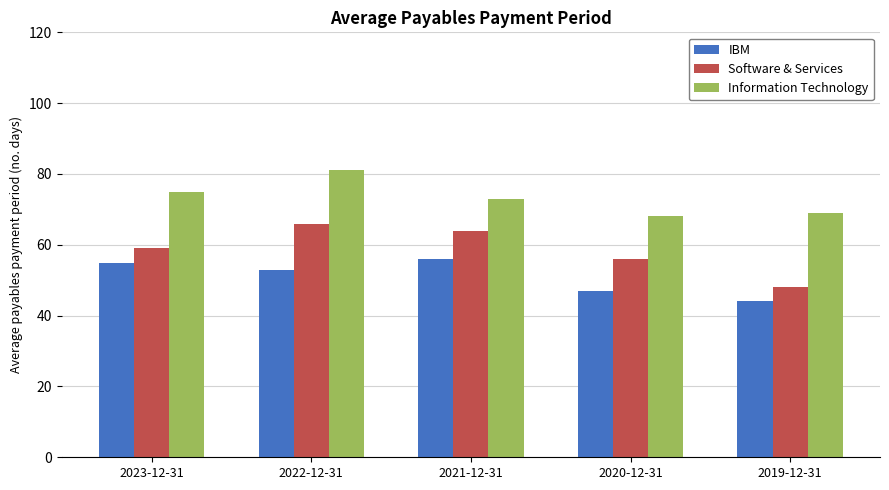

How many data points does each series have?

5